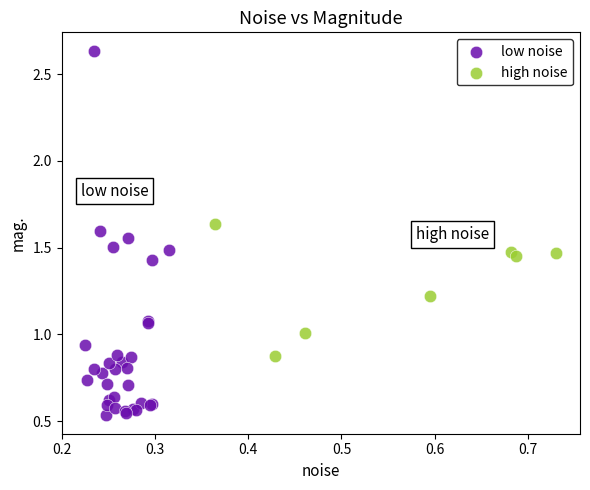

Which series has the widest spread of Y values?

low noise